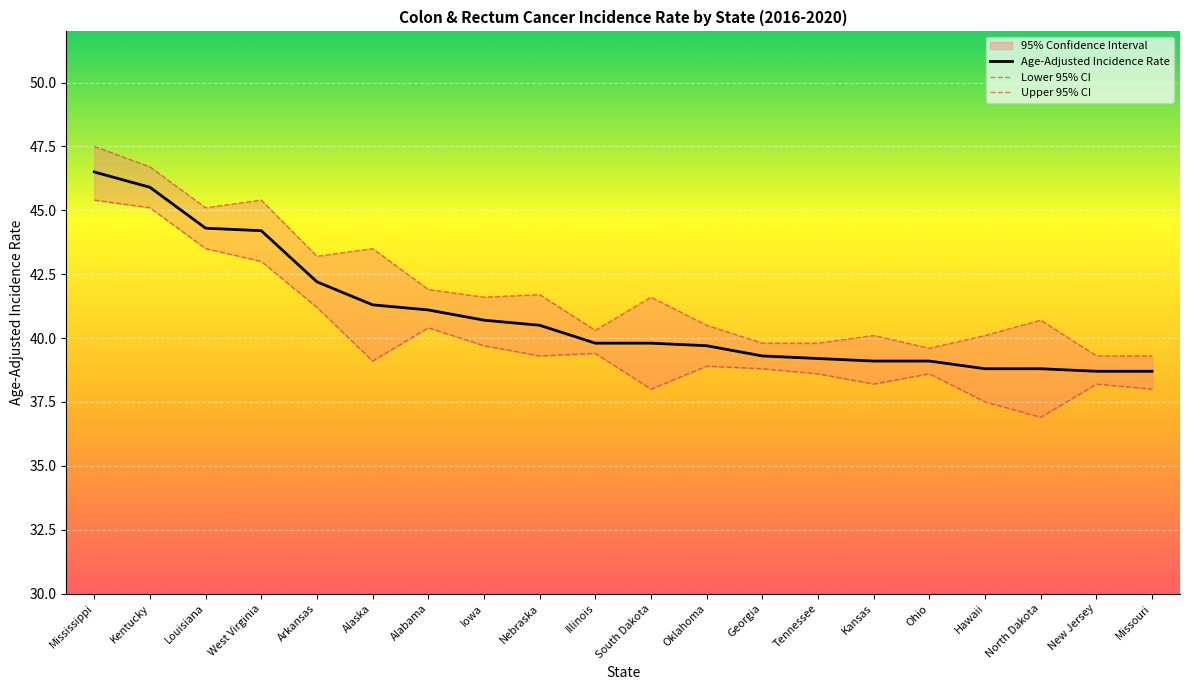

How many values in the Lower 95% CI series exceed 39?

10